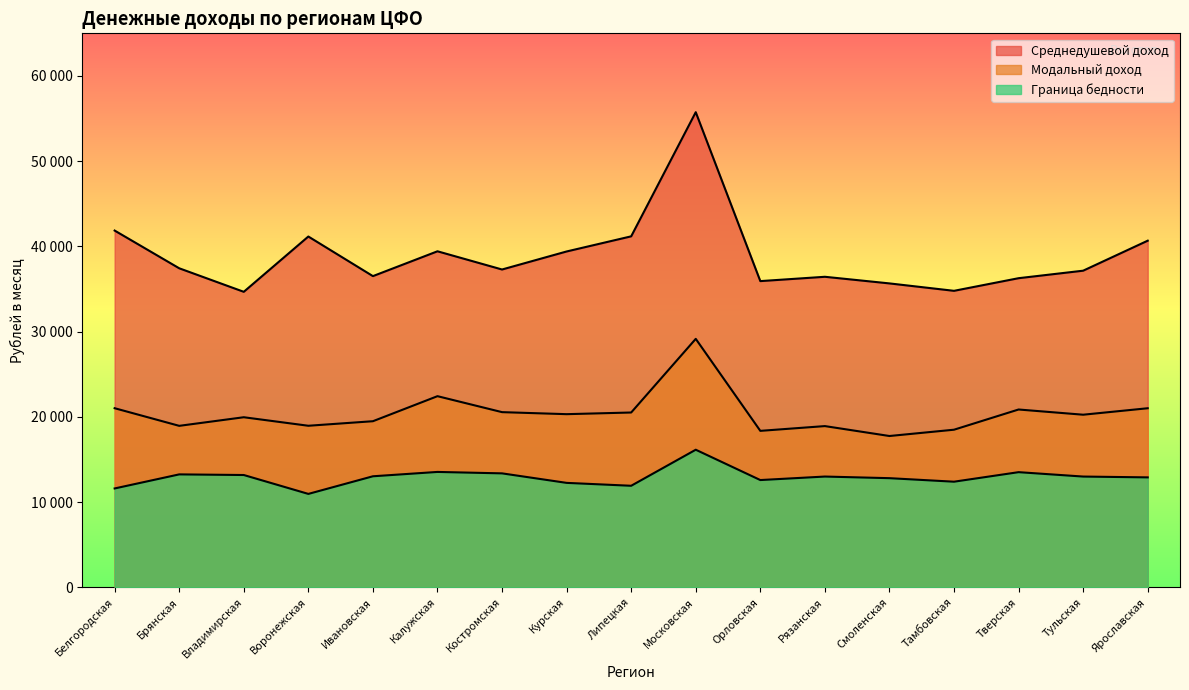

List the series in order of their overall mean, lowest first.

Граница бедности, Модальный доход, Среднедушевой доход